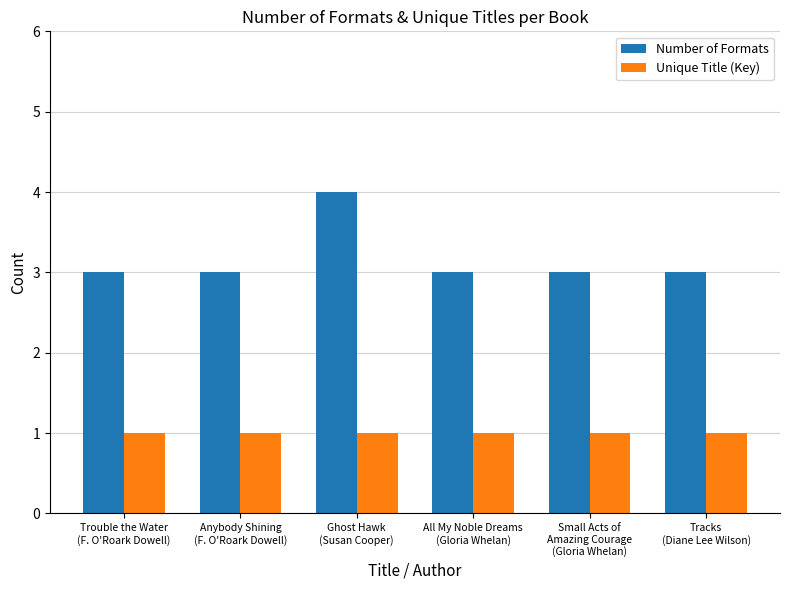

What is the sum of all Unique Title (Key) values?

6